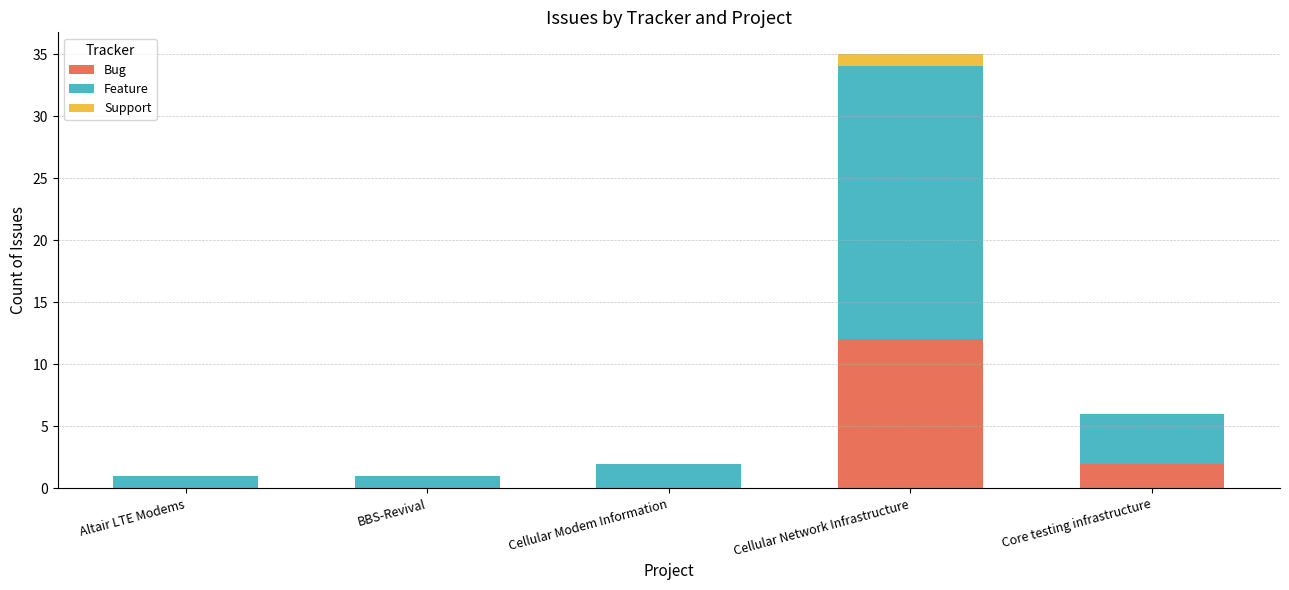

Where is Bug nearest to the value 6?

Core testing infrastructure